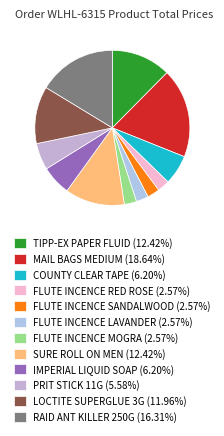

Does LOCTITE SUPERGLUE 3G account for over 50% of the chart?

No